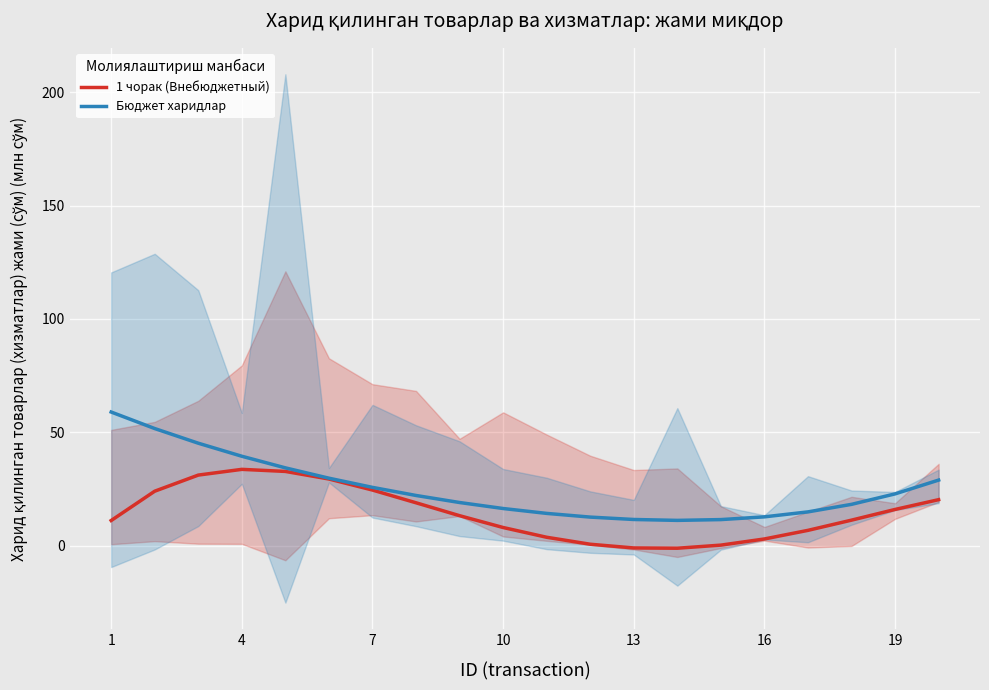

What is the highest value of the 1 чорак (Внебюджетный) series?

33.7